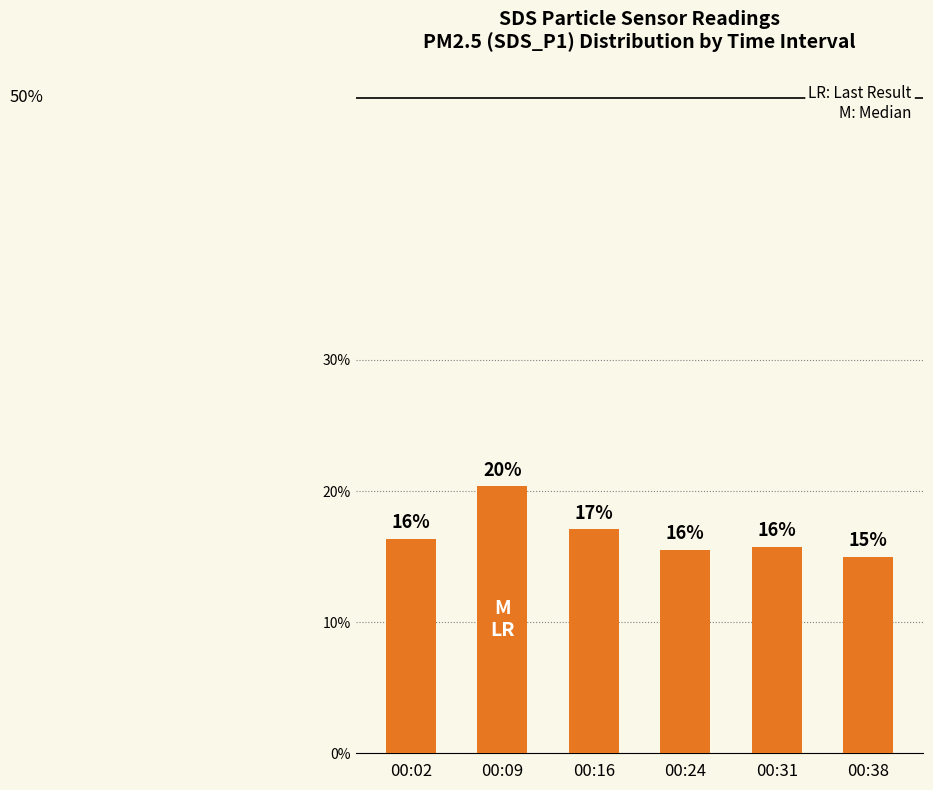

Reading left to right, what are all the values shown in this chart?

16.4	20.3	17.1	15.5	15.8	15.0